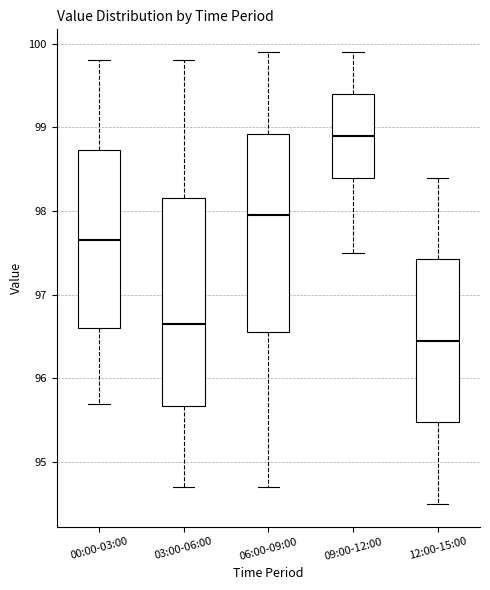

Reading left to right, read every box against the y-axis: the position of its median line, the range the box covers, and the ends of its whiskers. The values are not printed on the chart, so give them approximately, as read against the axis.

00:00-03:00: median 97.7, box 96.6 to 98.7, whiskers 95.7 to 99.8
03:00-06:00: median 96.7, box 95.7 to 98.2, whiskers 94.7 to 99.8
06:00-09:00: median 98.0, box 96.6 to 98.9, whiskers 94.7 to 99.9
09:00-12:00: median 98.9, box 98.4 to 99.4, whiskers 97.5 to 99.9
12:00-15:00: median 96.5, box 95.5 to 97.4, whiskers 94.5 to 98.4